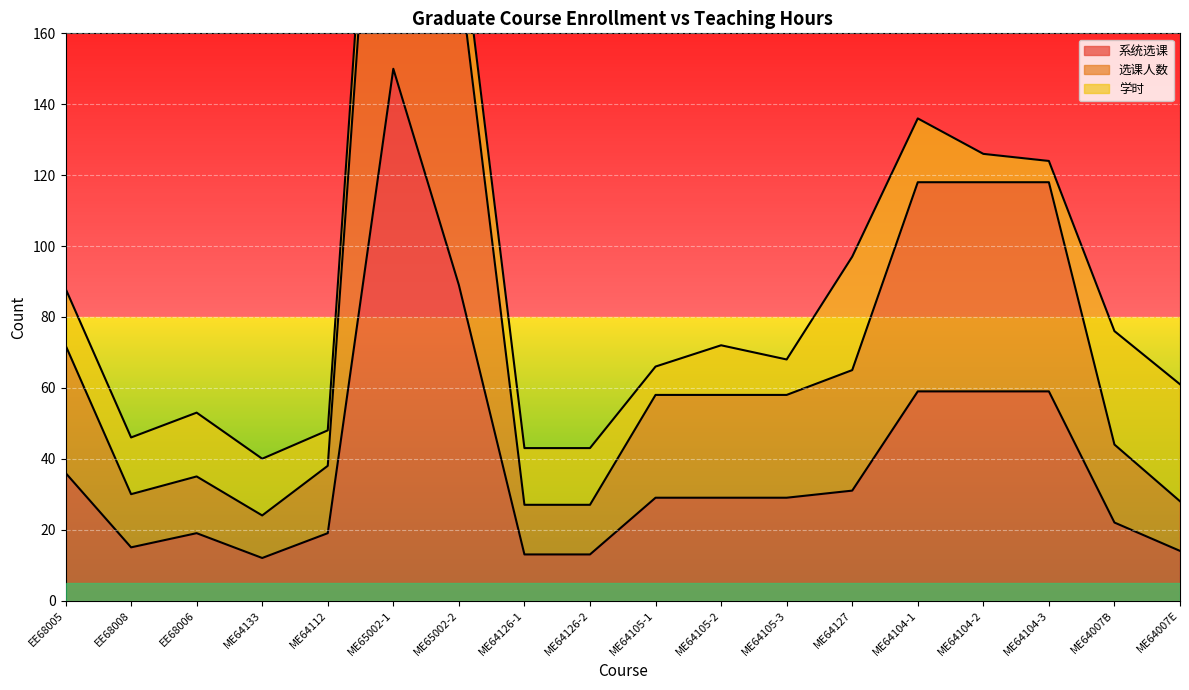

What is the label of the 1st point from the left?

EE68005